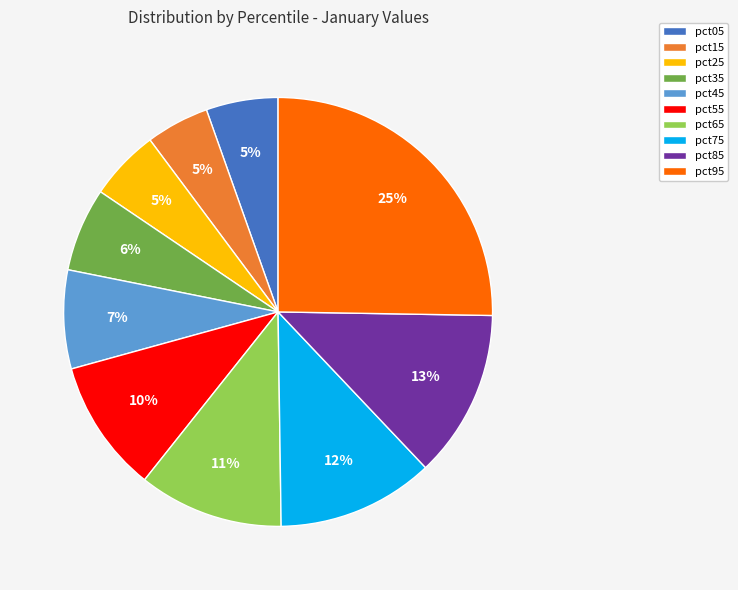

Is pct95 the majority of the pie?

No